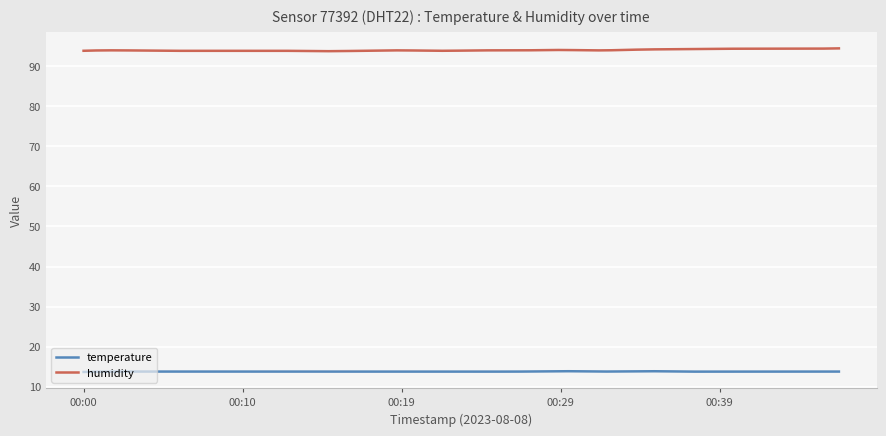

What is the average value of the temperature series?

13.8